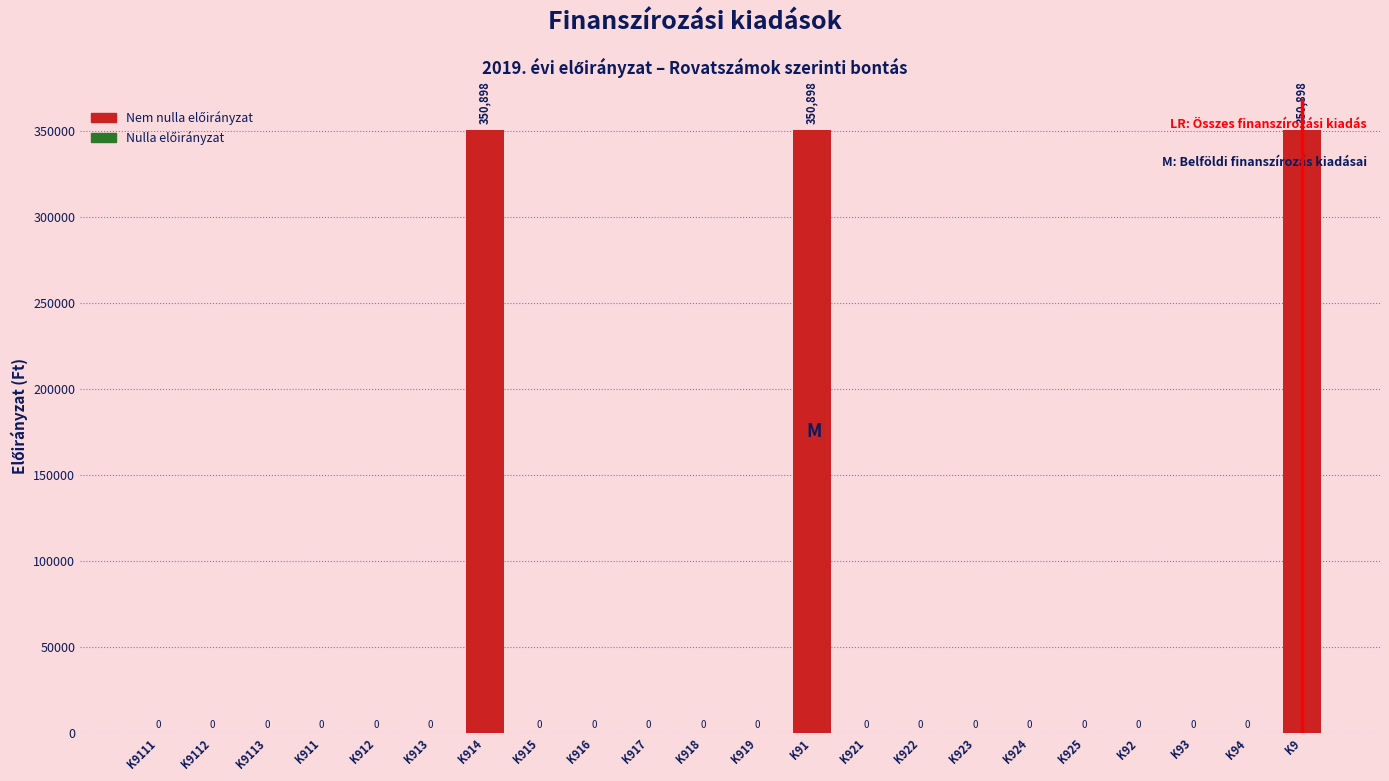

What is the greatest value displayed?

350898